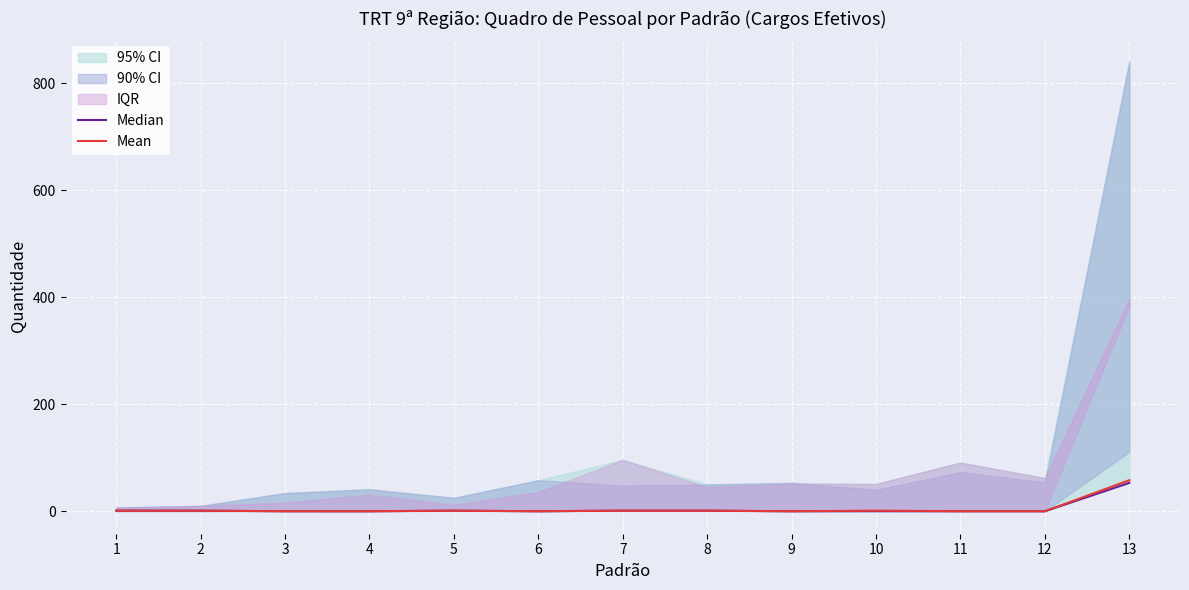

What is the highest value of the Mean series?

58